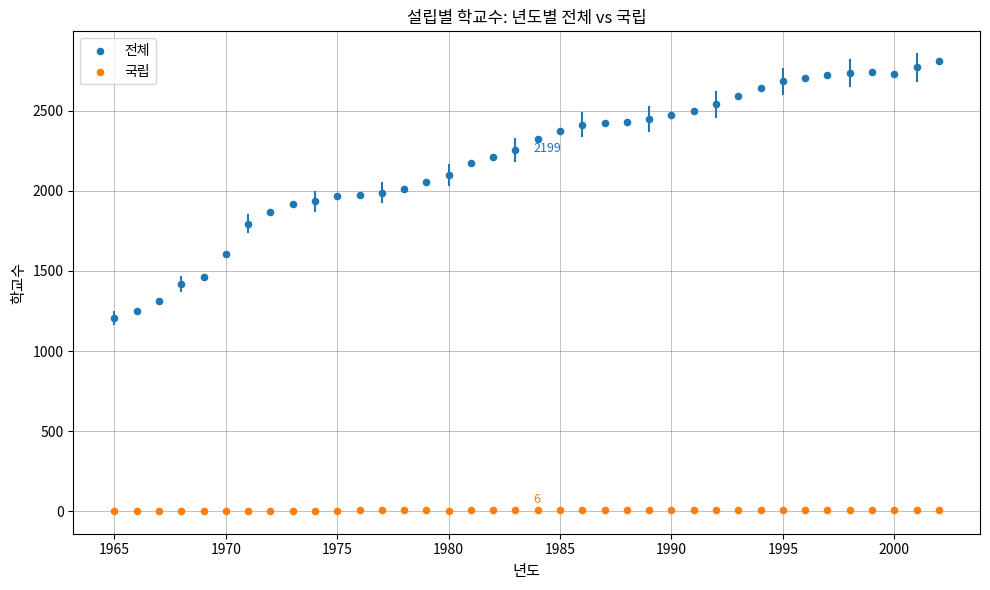

Across all data points, what is the range of X values (max minus min)?

37